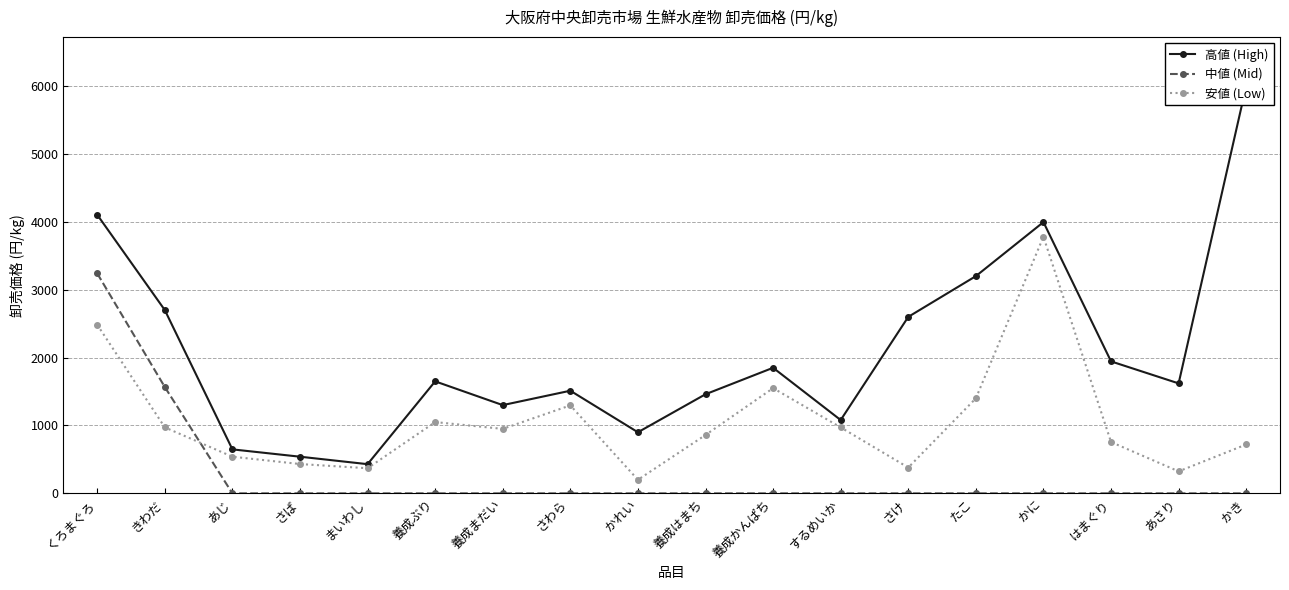

Which series has the widest spread of values?

高値 (High)